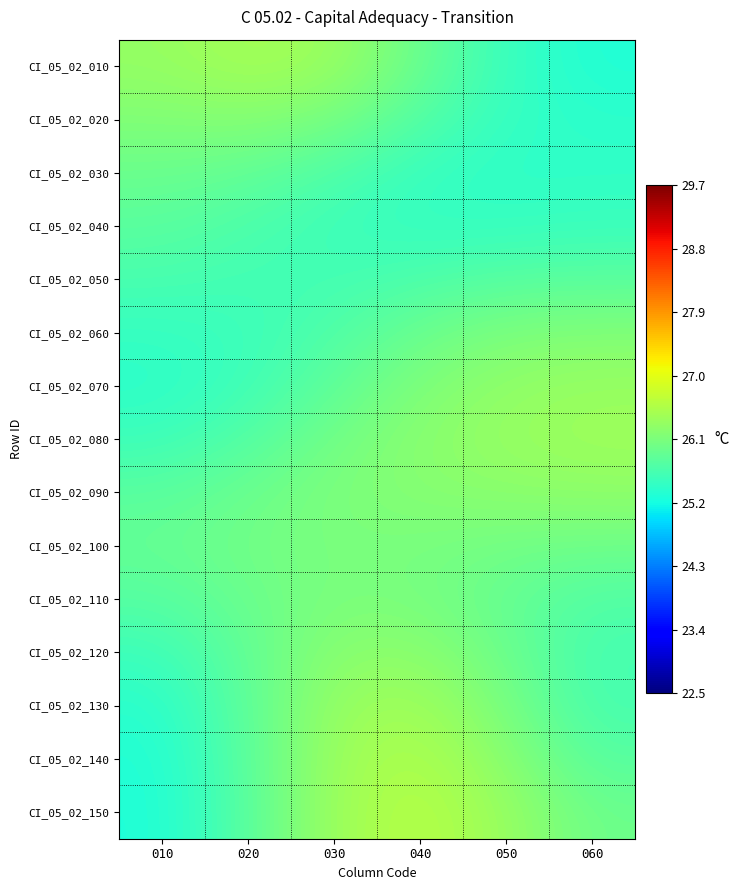

Which has a higher value, 050 or 010?

010